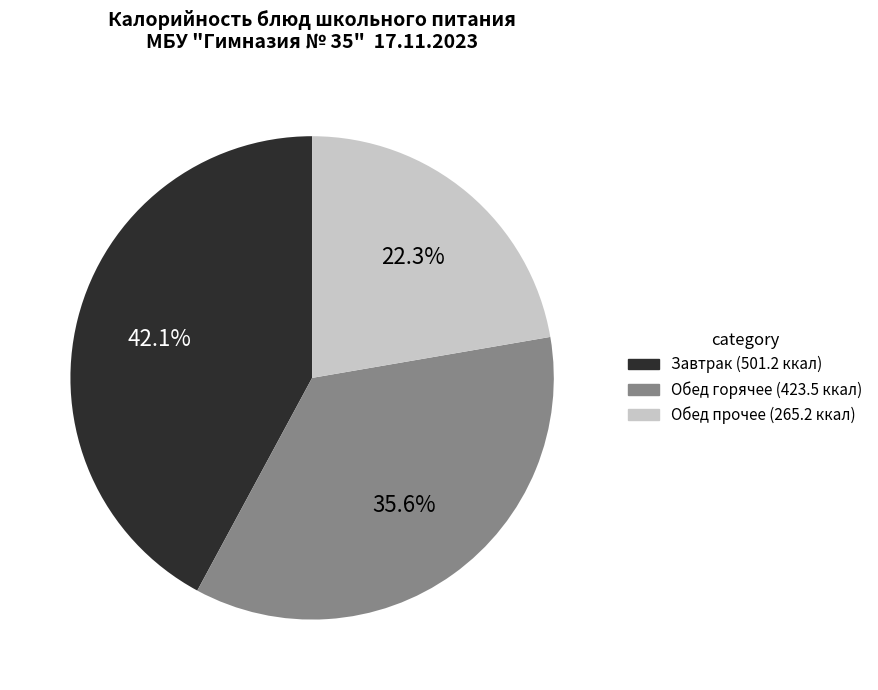

Does any single category account for the majority?

No